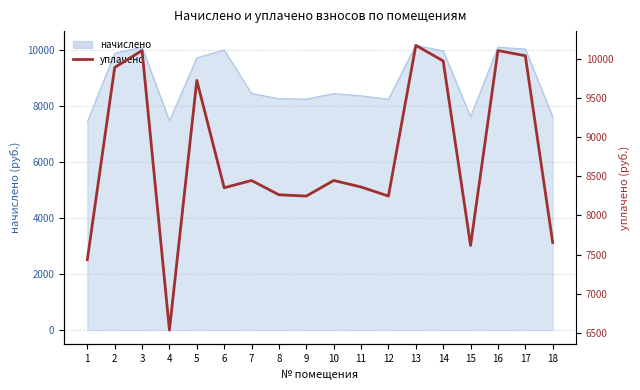

How many values exceed 8445?

9